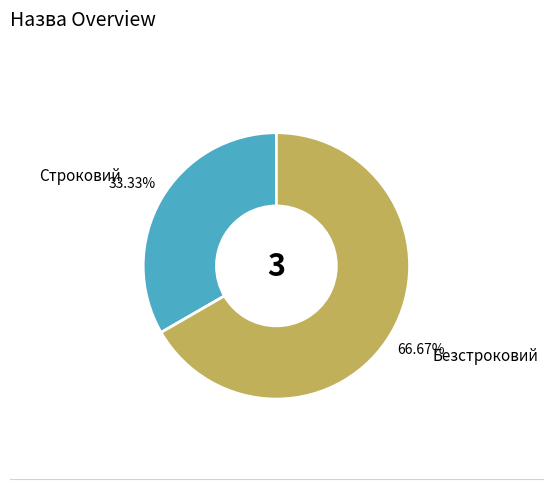

To the nearest percent, what is the difference between the Безстроковий and Строковий slice percentages?

33%